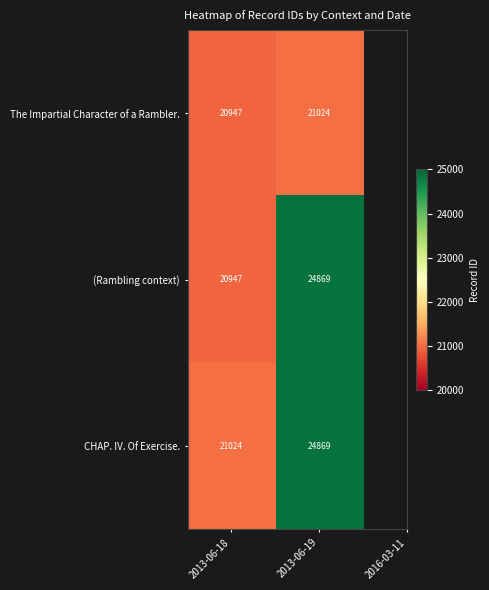

How many values in the (Rambling context) series are below 24869?

1